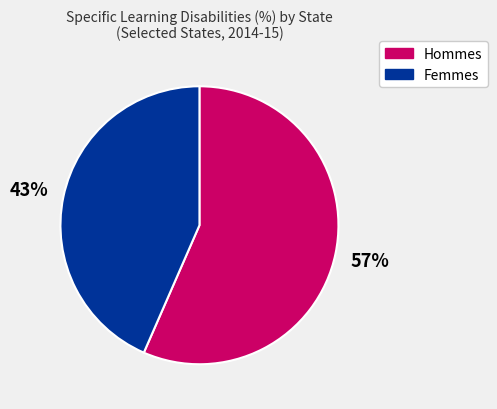

Is there a majority slice in this chart?

Yes